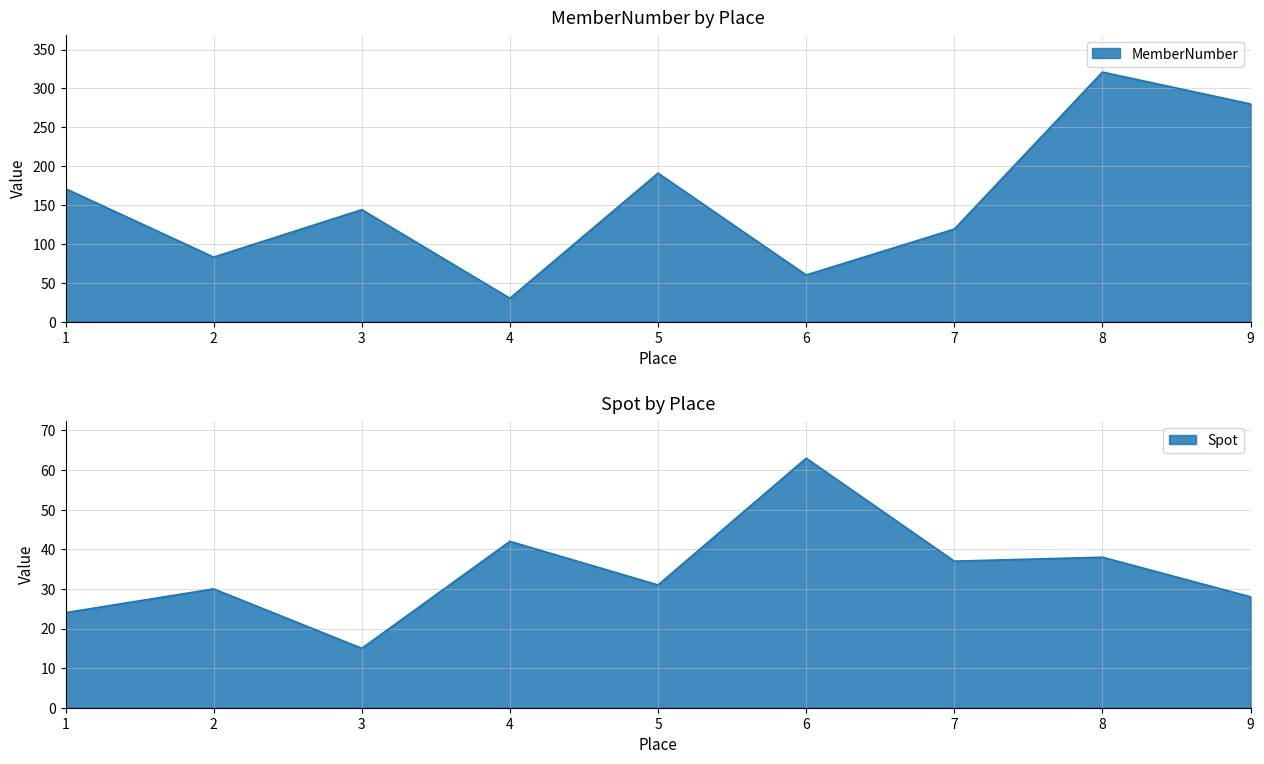

How many series are shown in this chart?

2